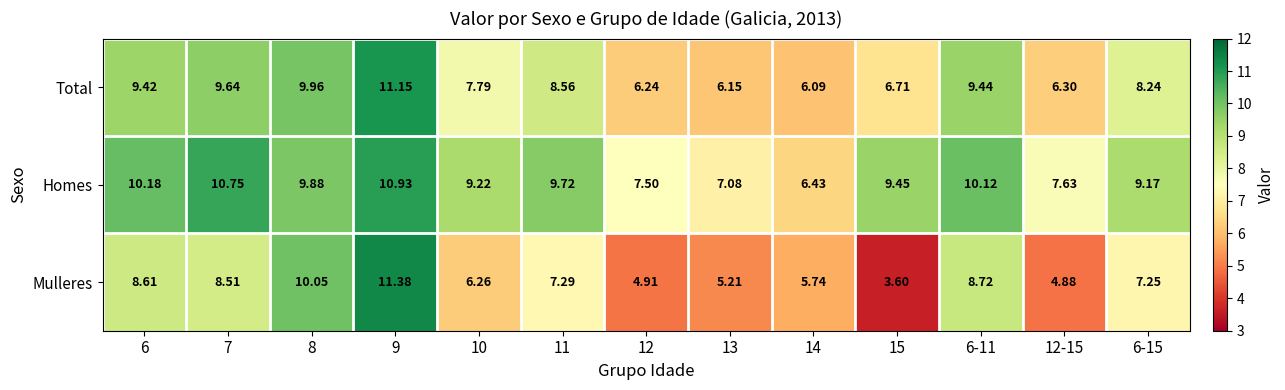

What is the difference between the highest and lowest values at 6?

1.6